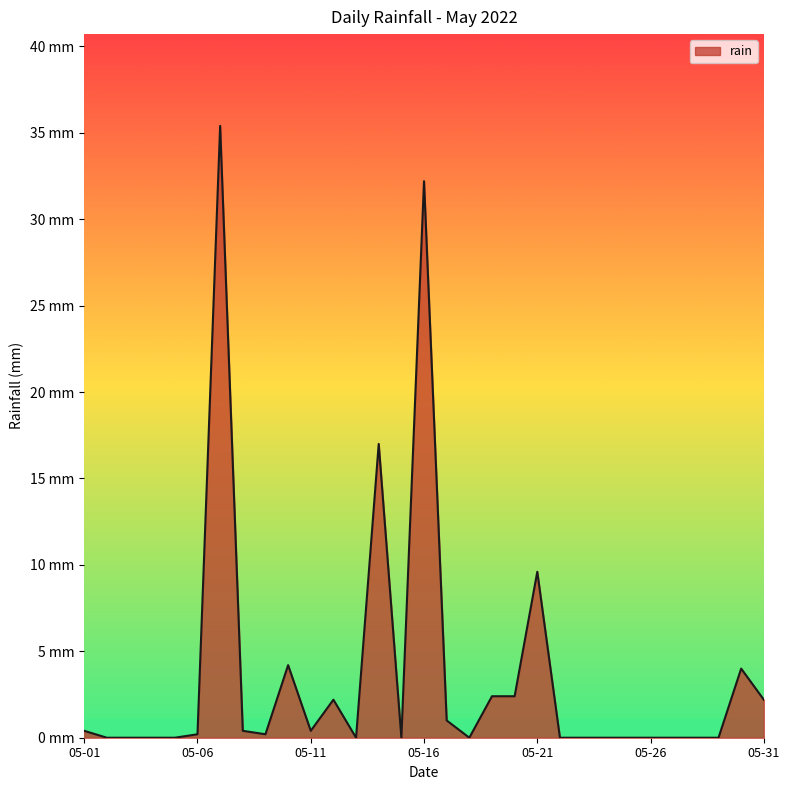

At which category does the chart reach its peak across all series?

2022-05-07